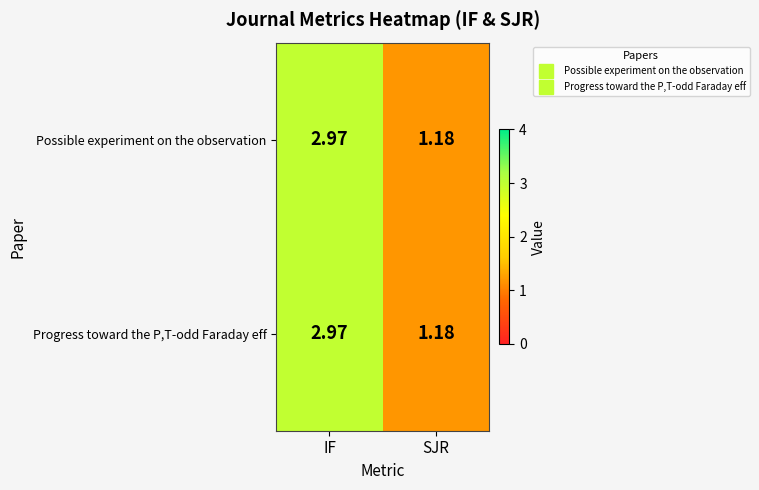

List the labels in order of Possible experiment on the observation value, smallest first.

SJR, IF